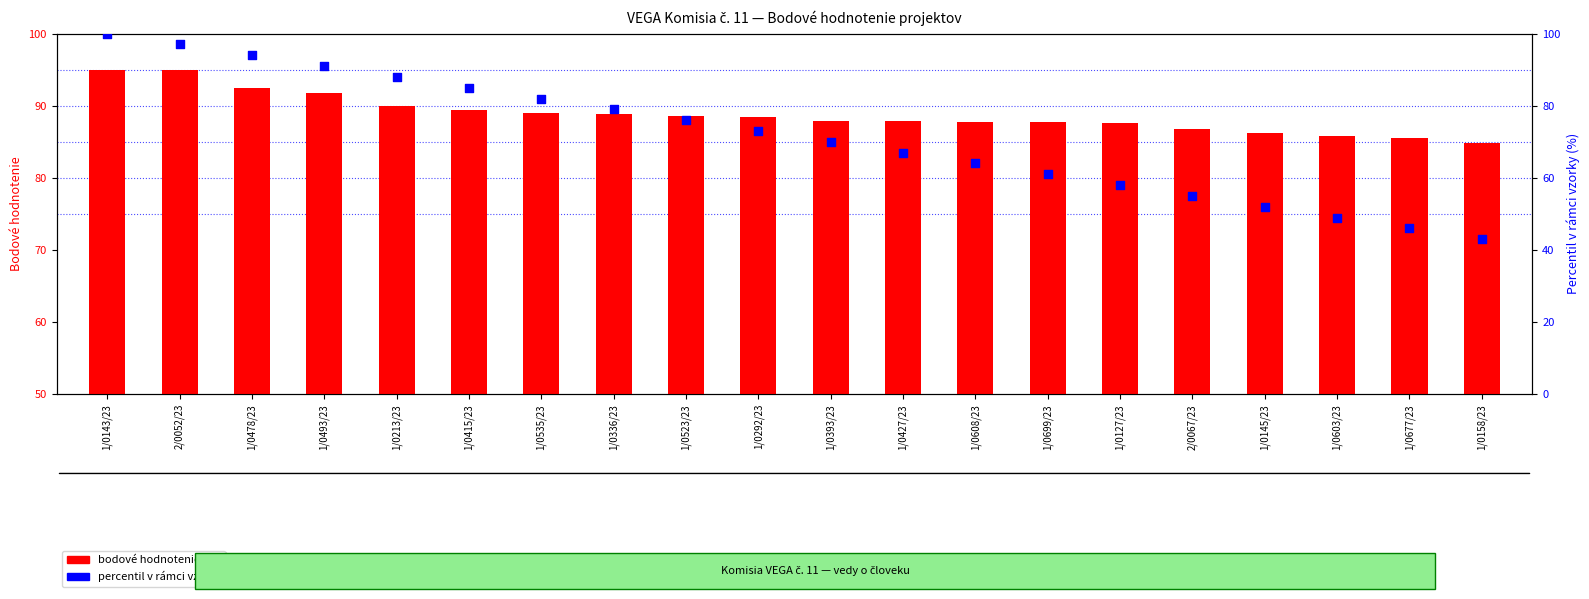

Which series has the largest total across all categories?

bodové hodnotenie